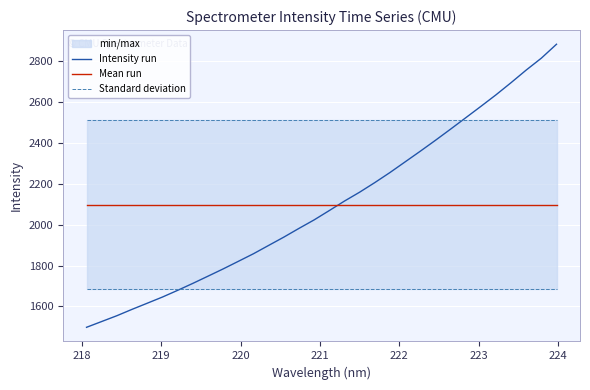

True or false: Mean run and Standard deviation cross at least once.

False